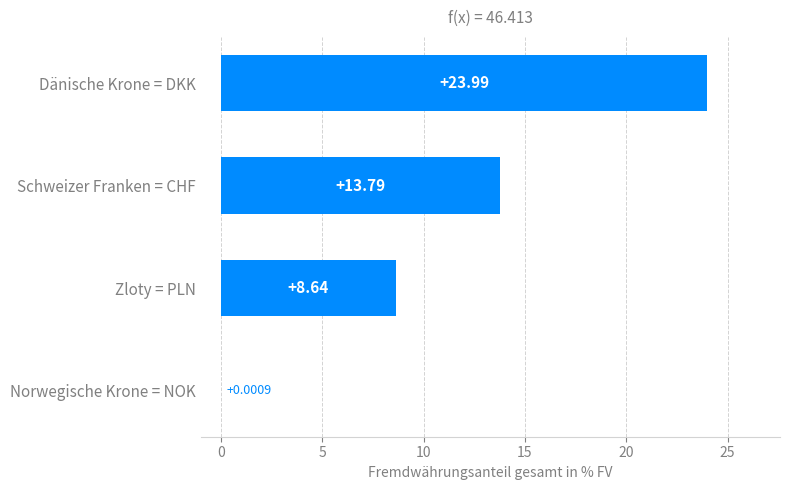

Between Dänische Krone = DKK and Zloty = PLN, which is larger?

Dänische Krone = DKK